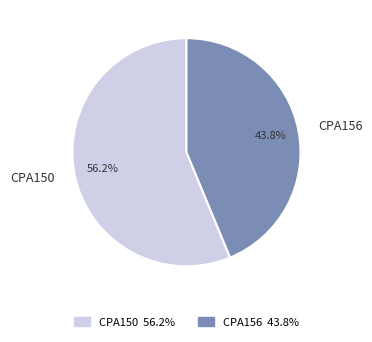

Count the number of slices in the pie.

2